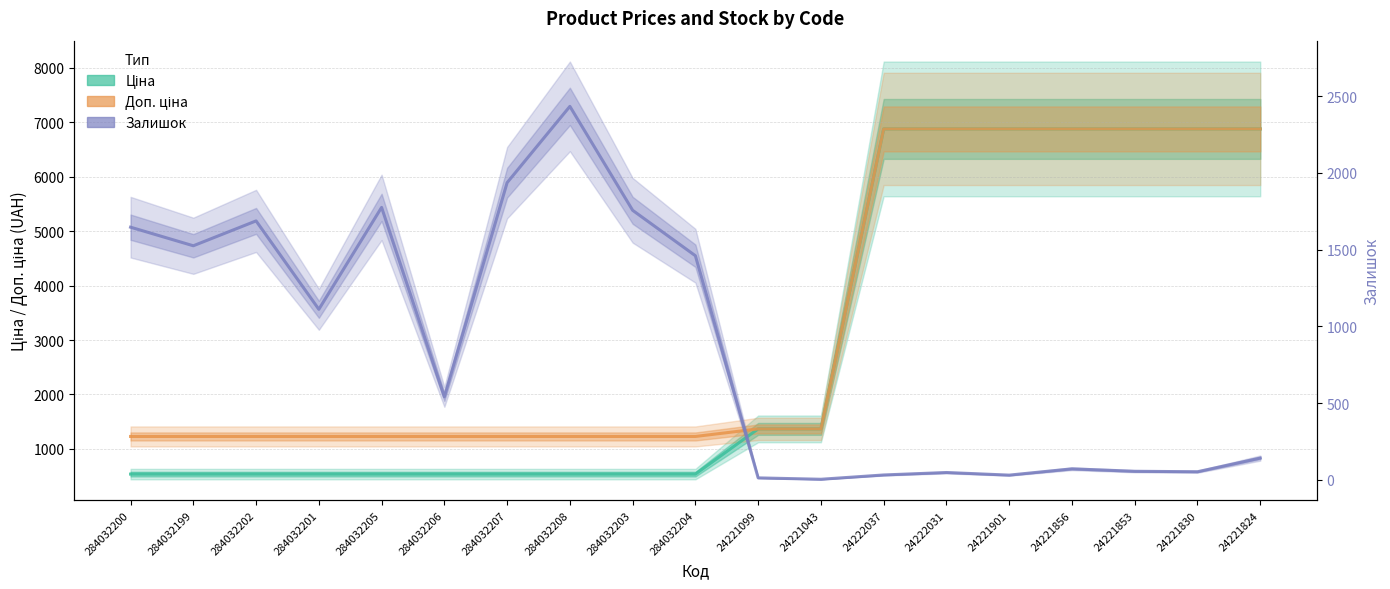

Rank the series by their maximum value, from lowest to highest.

Залишок, Ціна, Доп. ціна